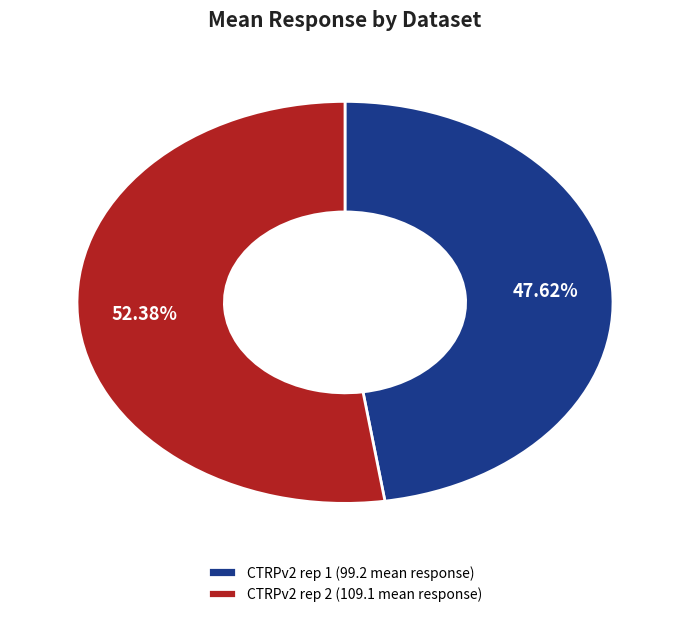

Between CTRPv2 rep 2 (109.1 mean response) and CTRPv2 rep 1 (99.2 mean response), which is larger?

CTRPv2 rep 2 (109.1 mean response)